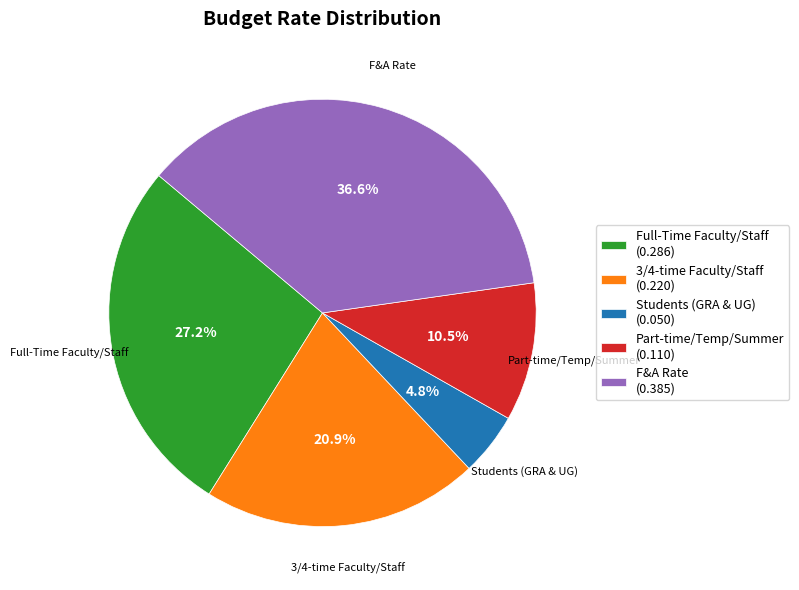

To the nearest percent, what is the combined percentage of Full-Time Faculty/Staff and 3/4-time Faculty/Staff?

48%